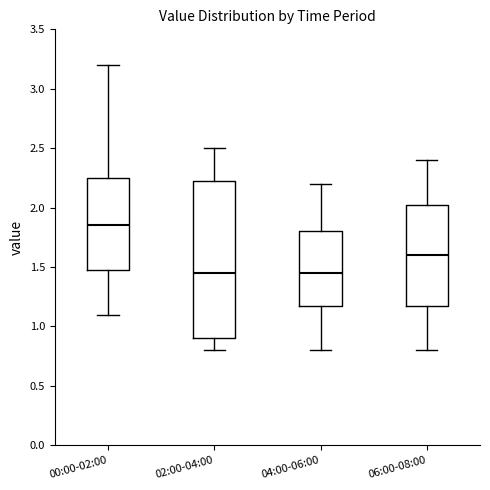

Where is the upper edge of the box for 04:00-06:00 on the y-axis? The values are not printed on the chart, so give them approximately, as read against the axis.

1.80